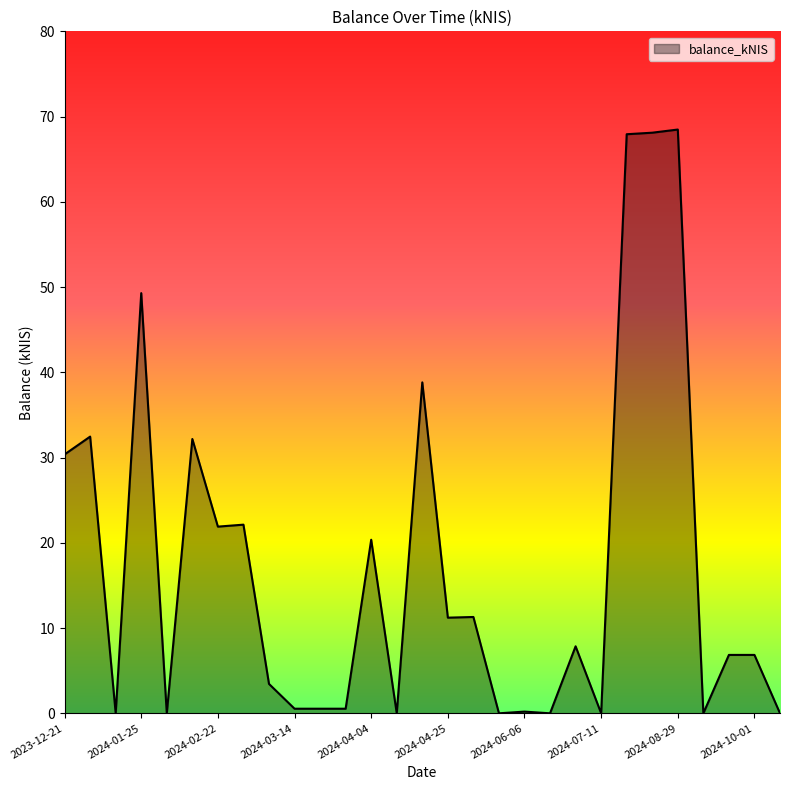

What is the difference between the maximum and minimum values?

68.5